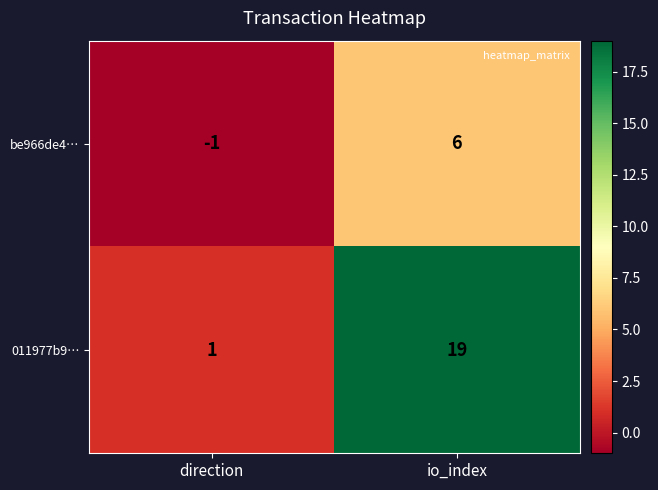

Which series has the widest spread of values?

011977b9…